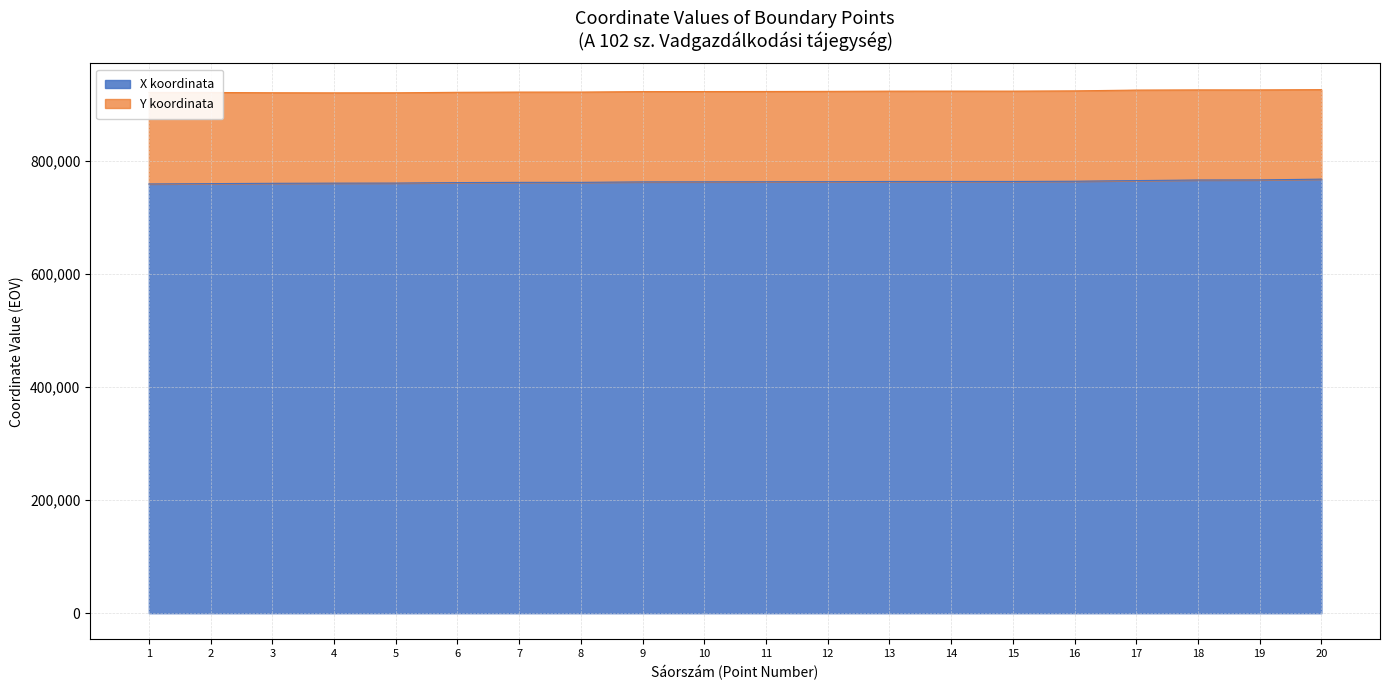

Between 11 and 17, which is larger?

17